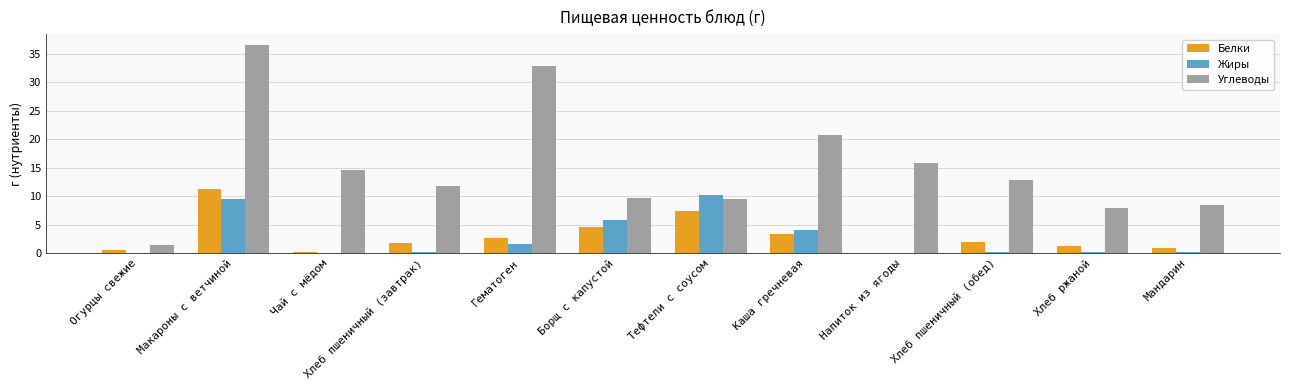

Which series changed the most between Огурцы свежие and Чай с мёдом?

Углеводы